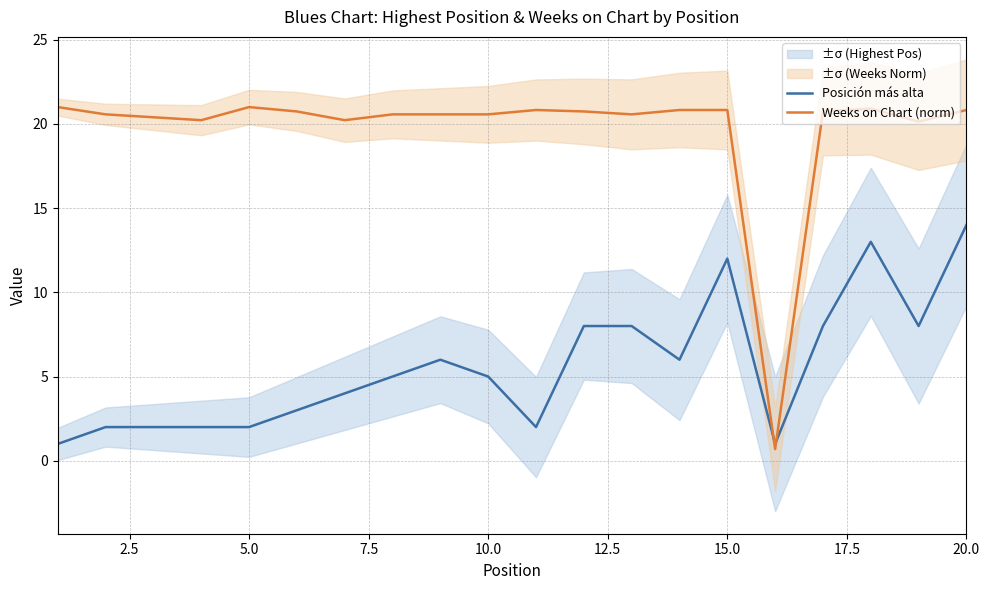

Does the chart display data point markers on the line(s)?

No